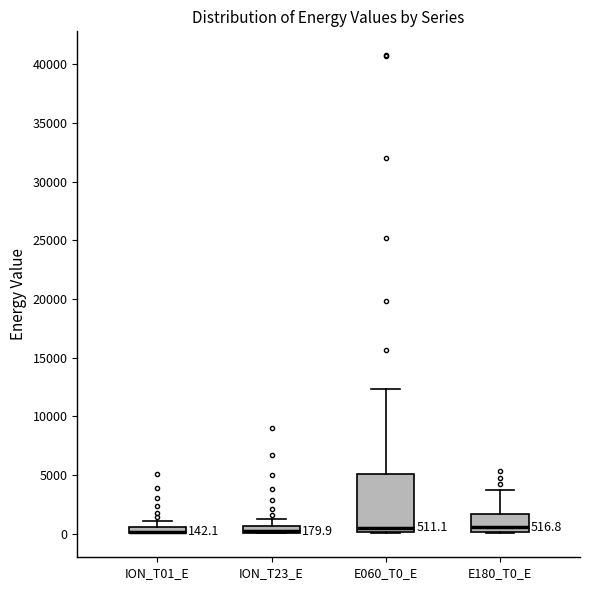

Which box is the tallest, from its lower edge to its upper edge?

E060_T0_E